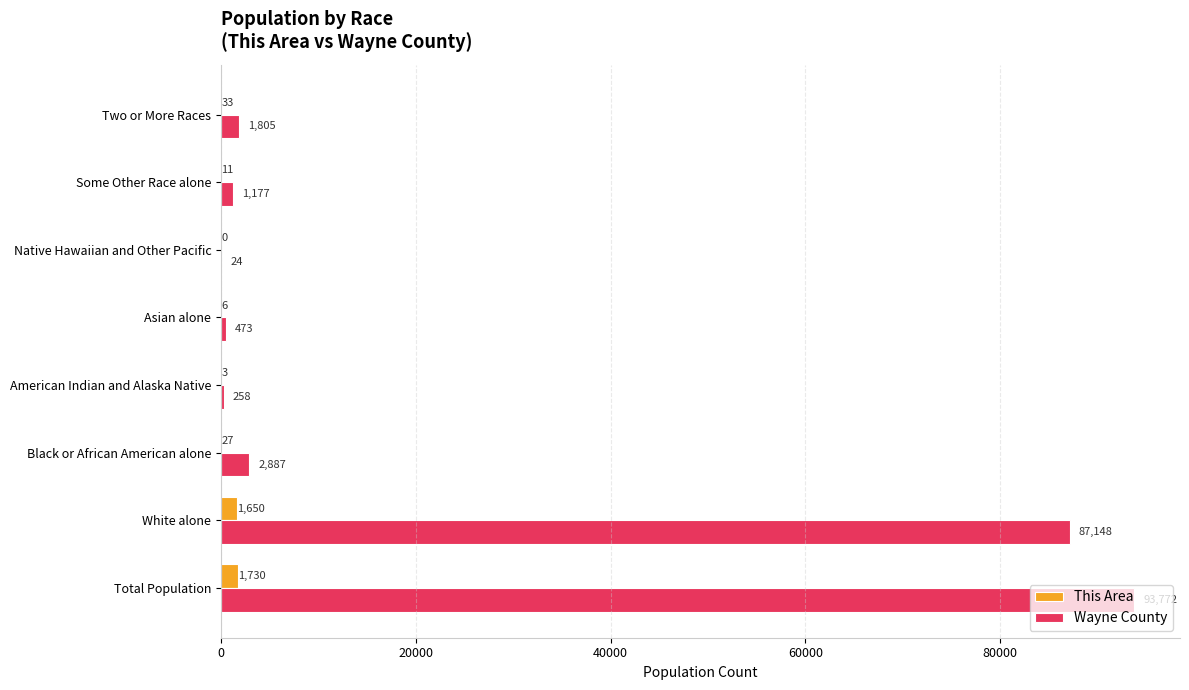

Which series has the largest total across all categories?

Wayne County